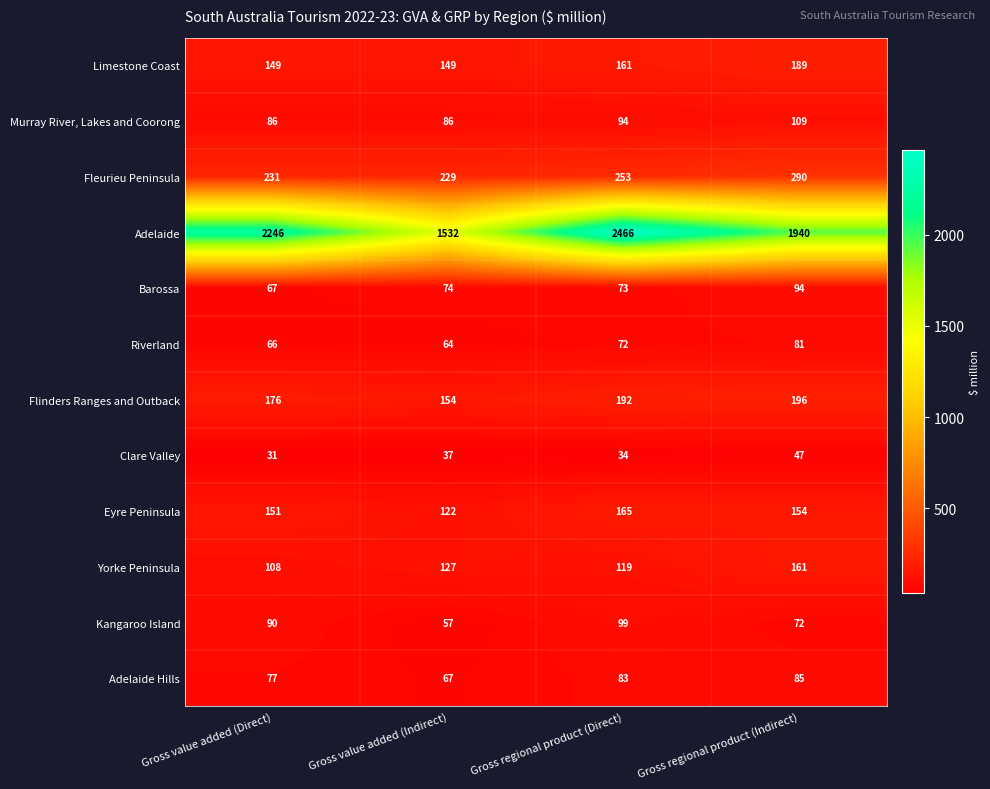

Which series changed the most between Gross value added (Direct) and Gross regional product (Indirect)?

Adelaide